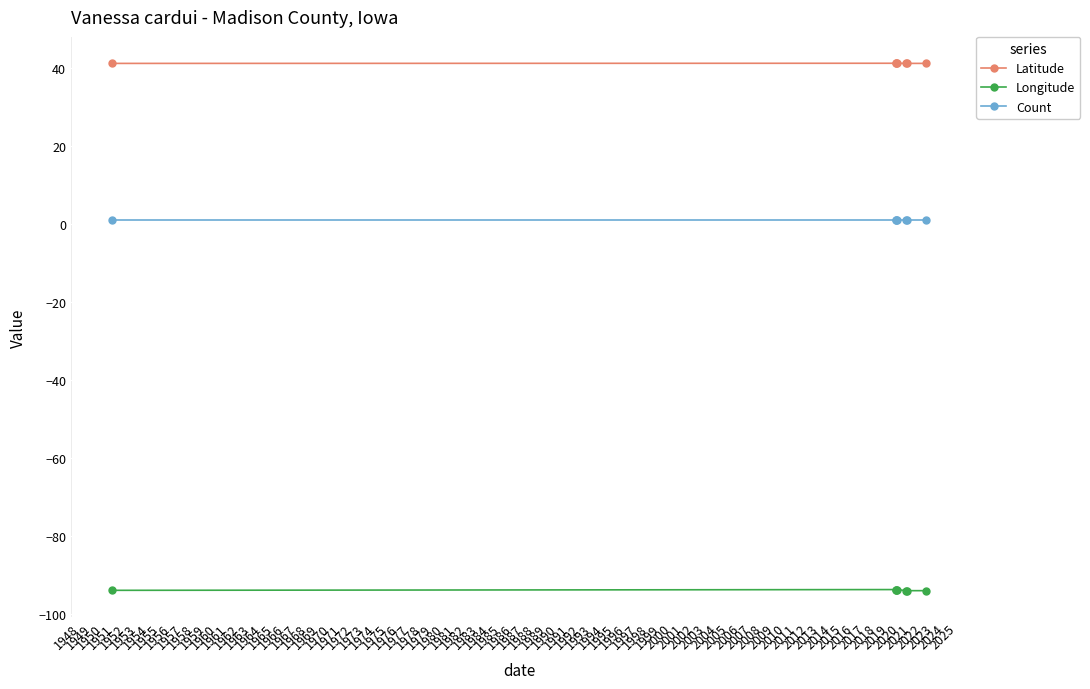

Which series has the largest total across all categories?

Latitude